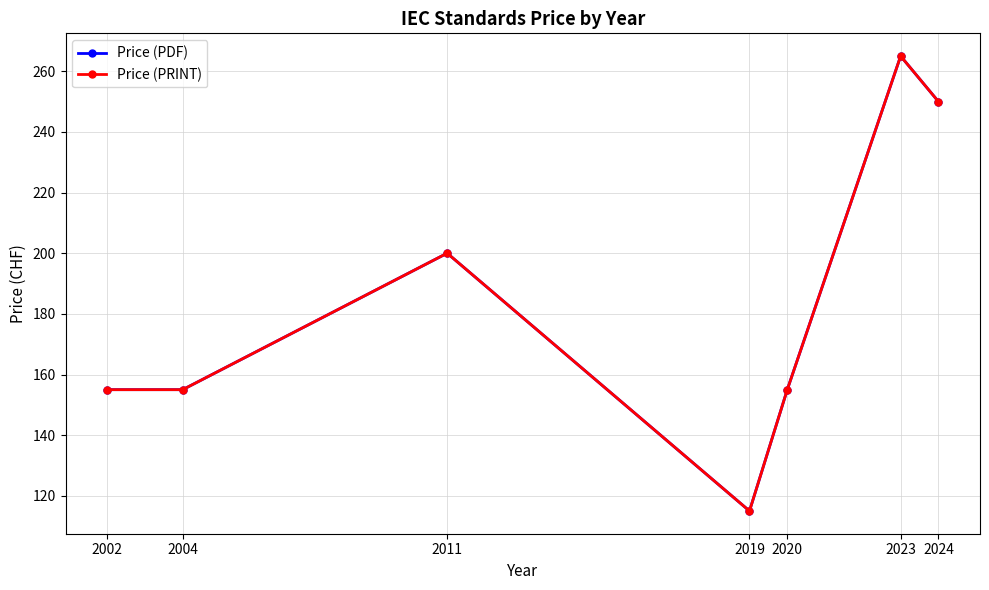

Is this an area chart (filled region under the line)?

No